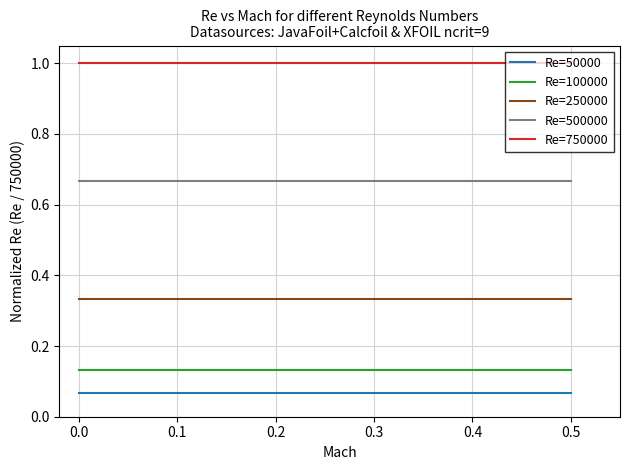

List the series in order of their peak value, highest first.

Re=750000, Re=500000, Re=250000, Re=100000, Re=50000